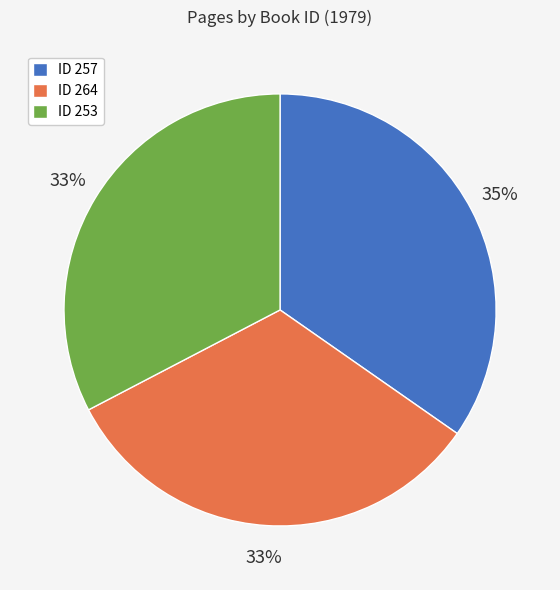

Combined, do ID 253 and ID 264 account for over 50%?

Yes